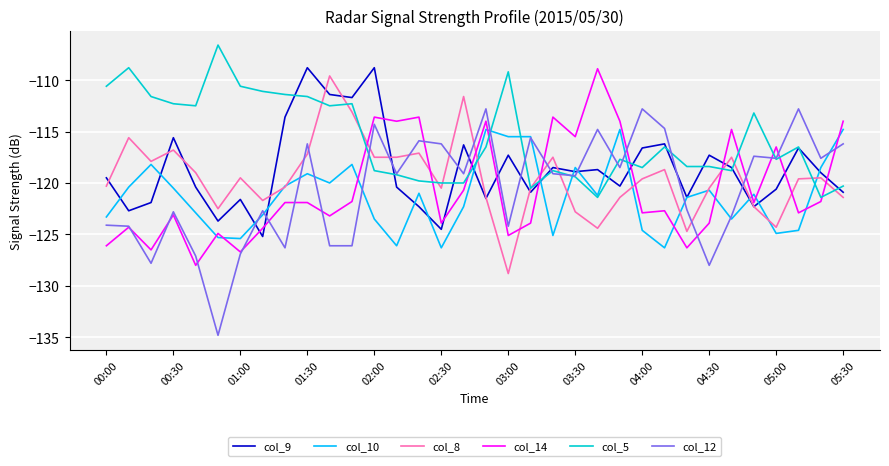

Which series has the largest total across all categories?

col_5